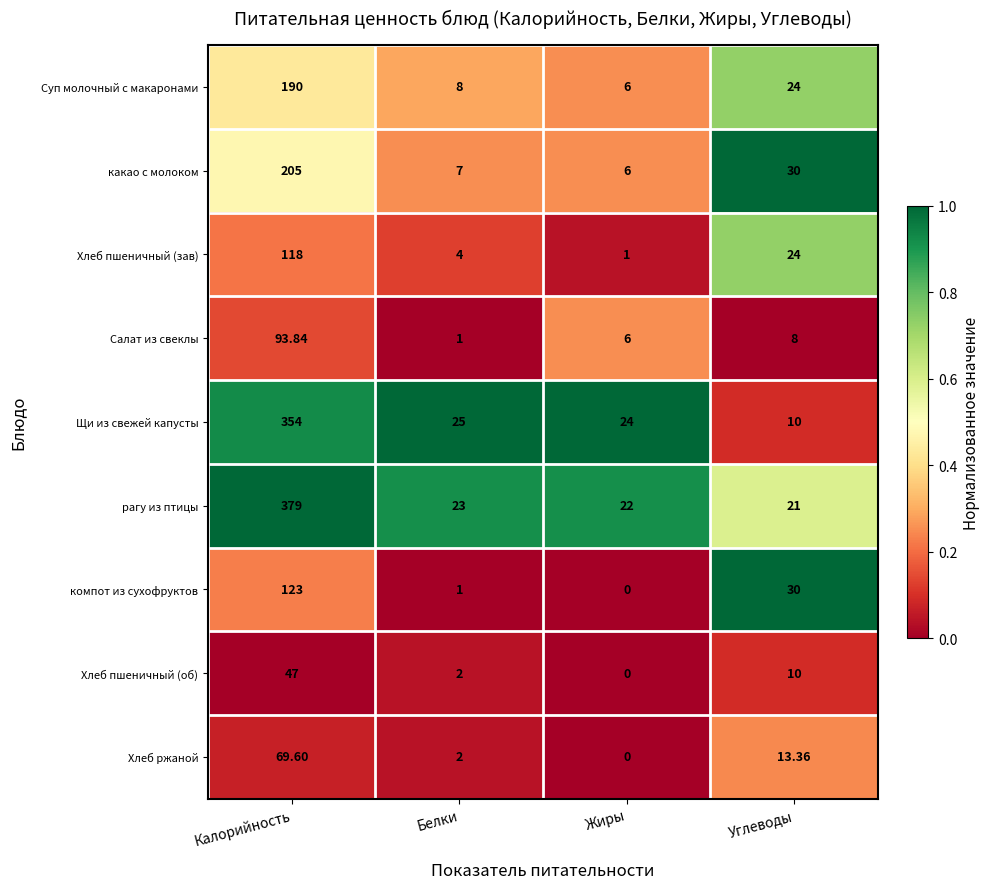

Count the number of categories in the chart.

4